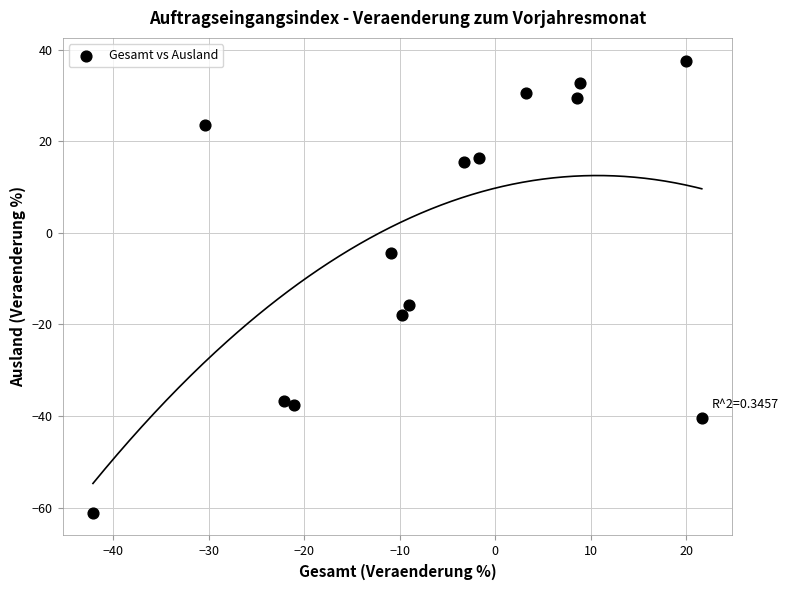

What Y value in the scatter plot is closest to -11?

-15.7